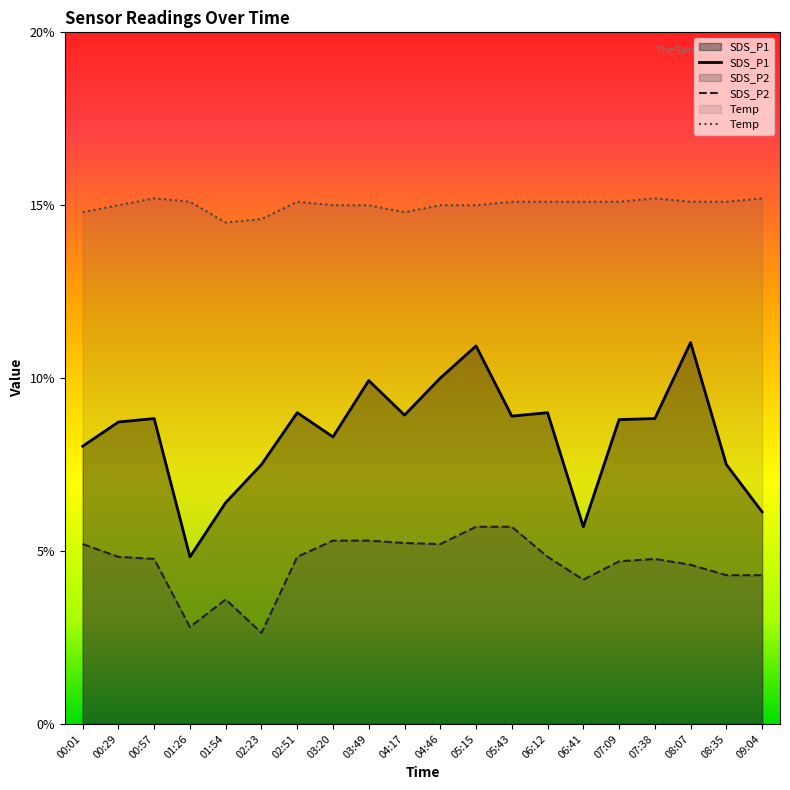

True or false: SDS_P2 has more than 1 points higher than both neighbors.

True